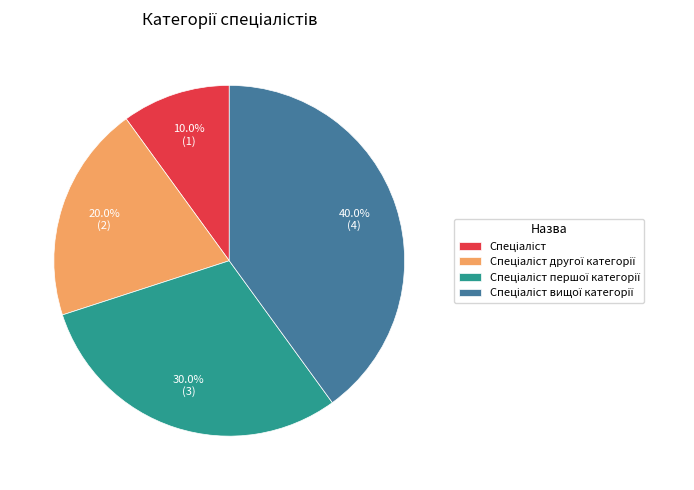

Is there a majority slice in this chart?

No